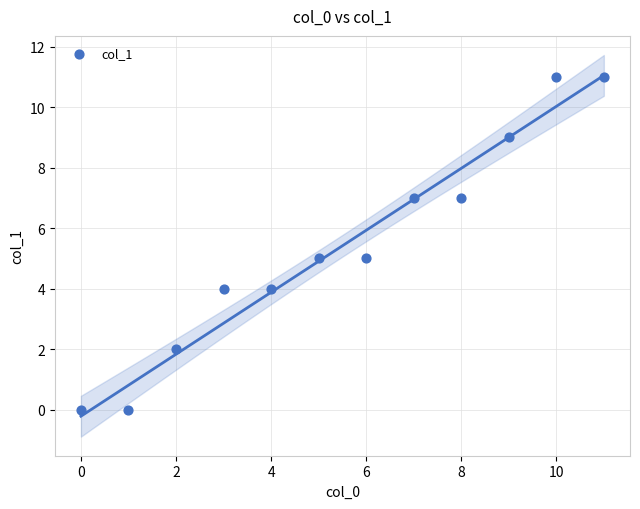

What is the average Y value?

5